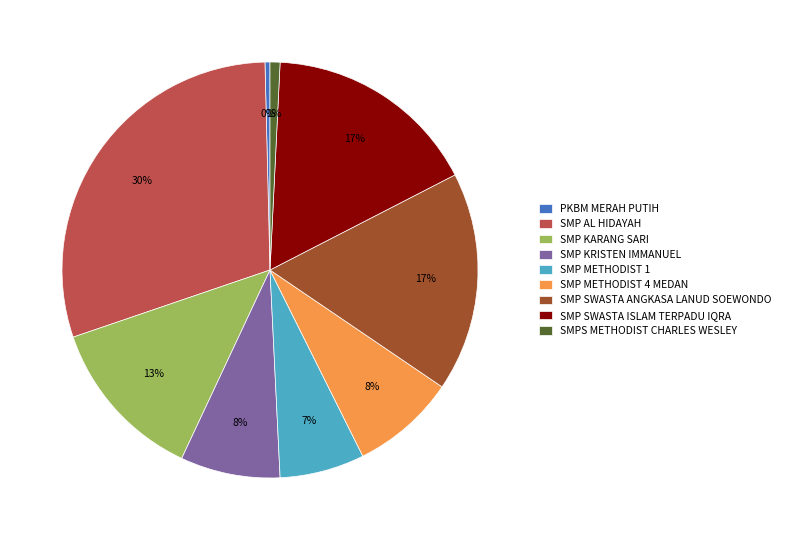

How many slices are in this pie chart?

9